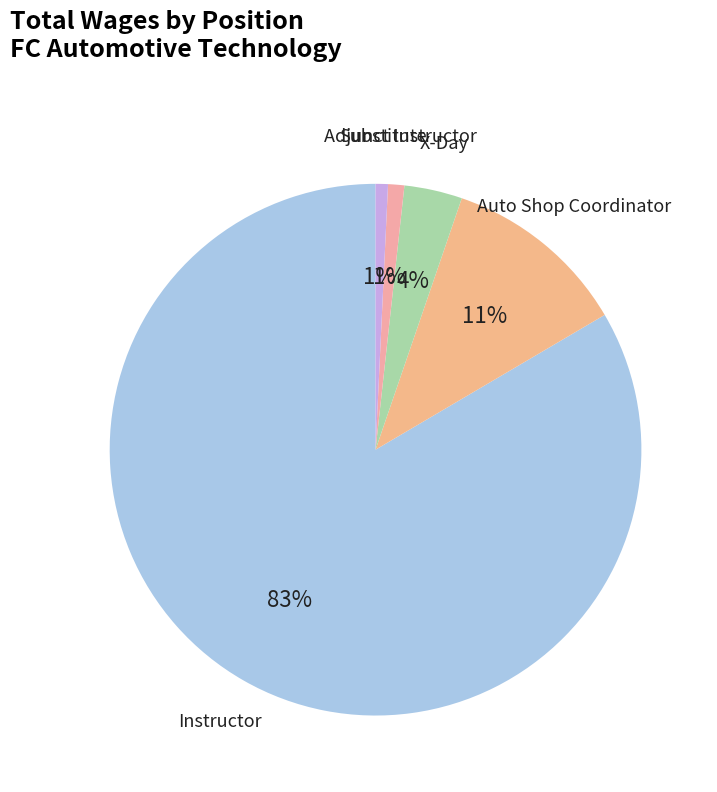

How many slices are in this pie chart?

5